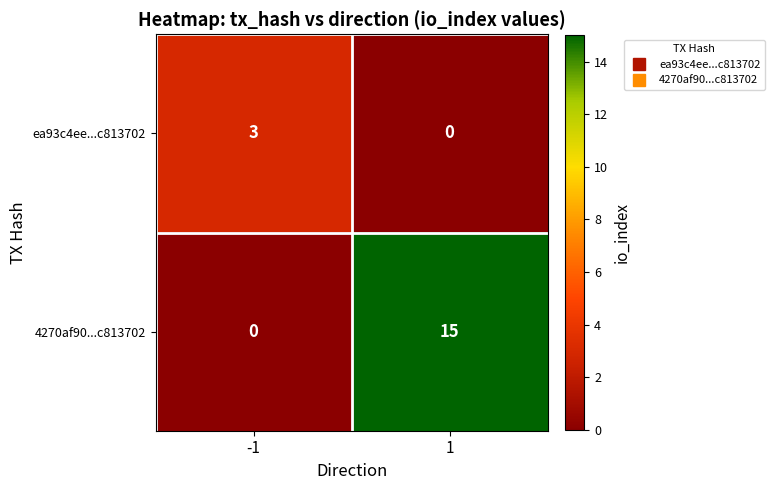

Which series has the largest range (max minus min)?

4270af90...c813702